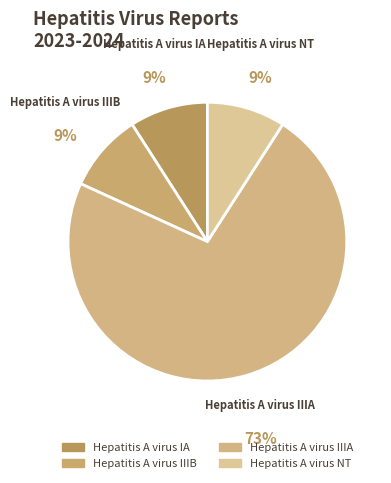

How many slices are in this pie chart?

4